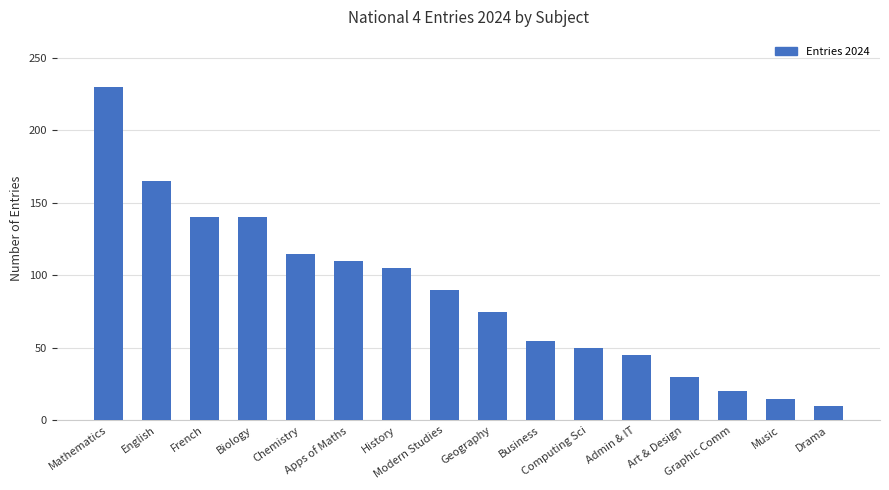

What is the maximum value shown in the chart?

230